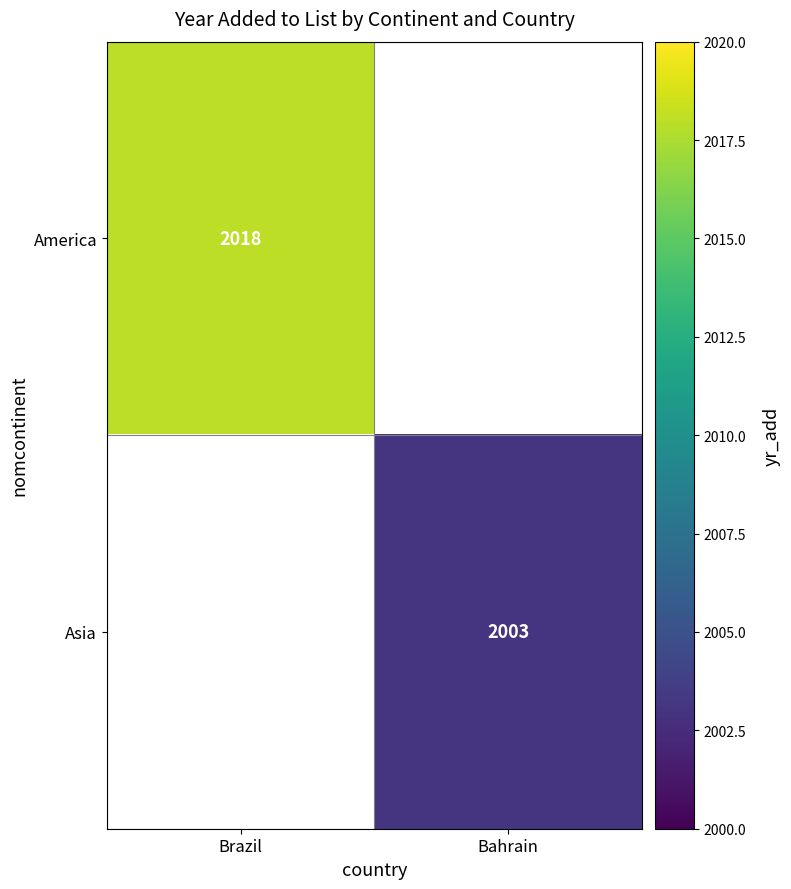

Is it true that America equals 790 at Brazil?

False